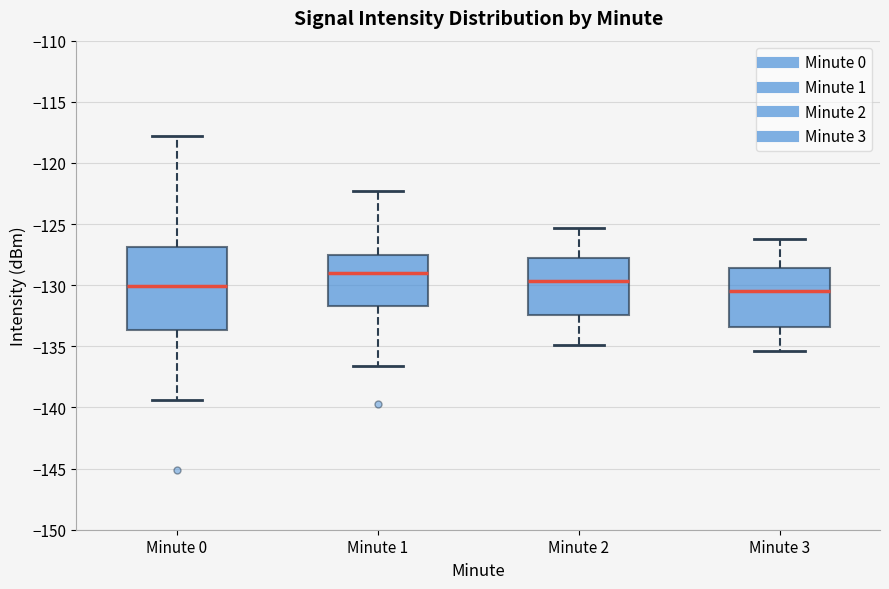

Reading left to right, read every box against the y-axis: the position of its median line, the range the box covers, and the ends of its whiskers. The values are not printed on the chart, so give them approximately, as read against the axis.

Minute 0: median -130.0, box -133.5 to -127.0, whiskers -139.5 to -118.0
Minute 1: median -129.0, box -131.5 to -127.5, whiskers -136.5 to -122.5
Minute 2: median -129.5, box -132.5 to -127.5, whiskers -135.0 to -125.5
Minute 3: median -130.5, box -133.5 to -128.5, whiskers -135.5 to -126.0